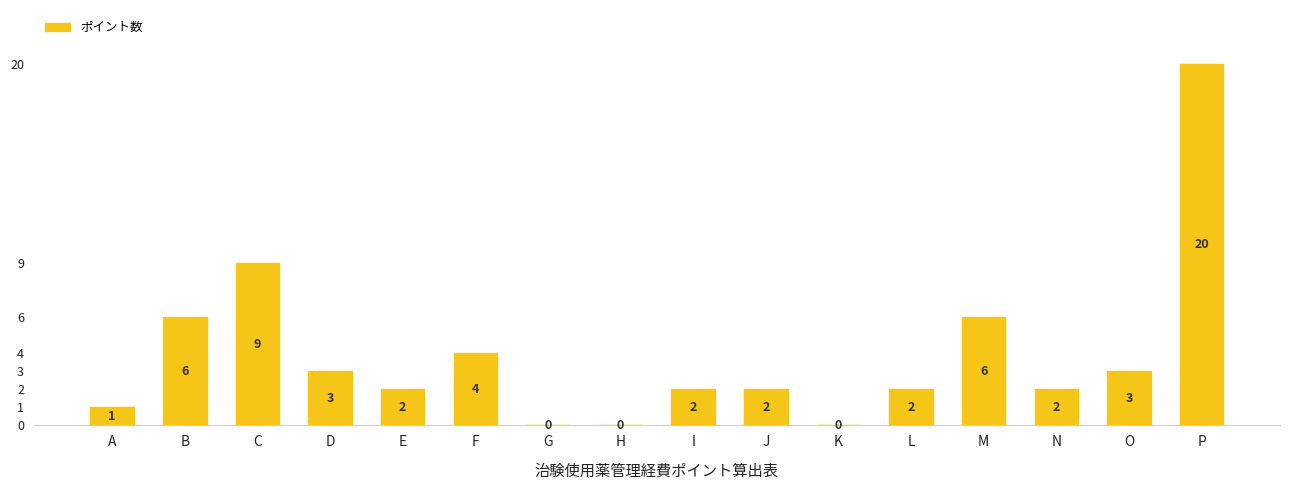

What is the sum of the values at L and P?

22